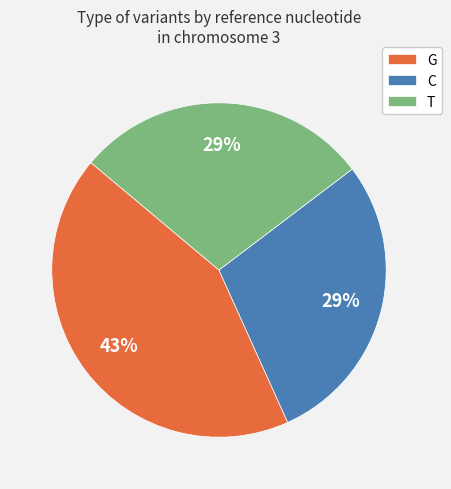

Count the number of slices in the pie.

3